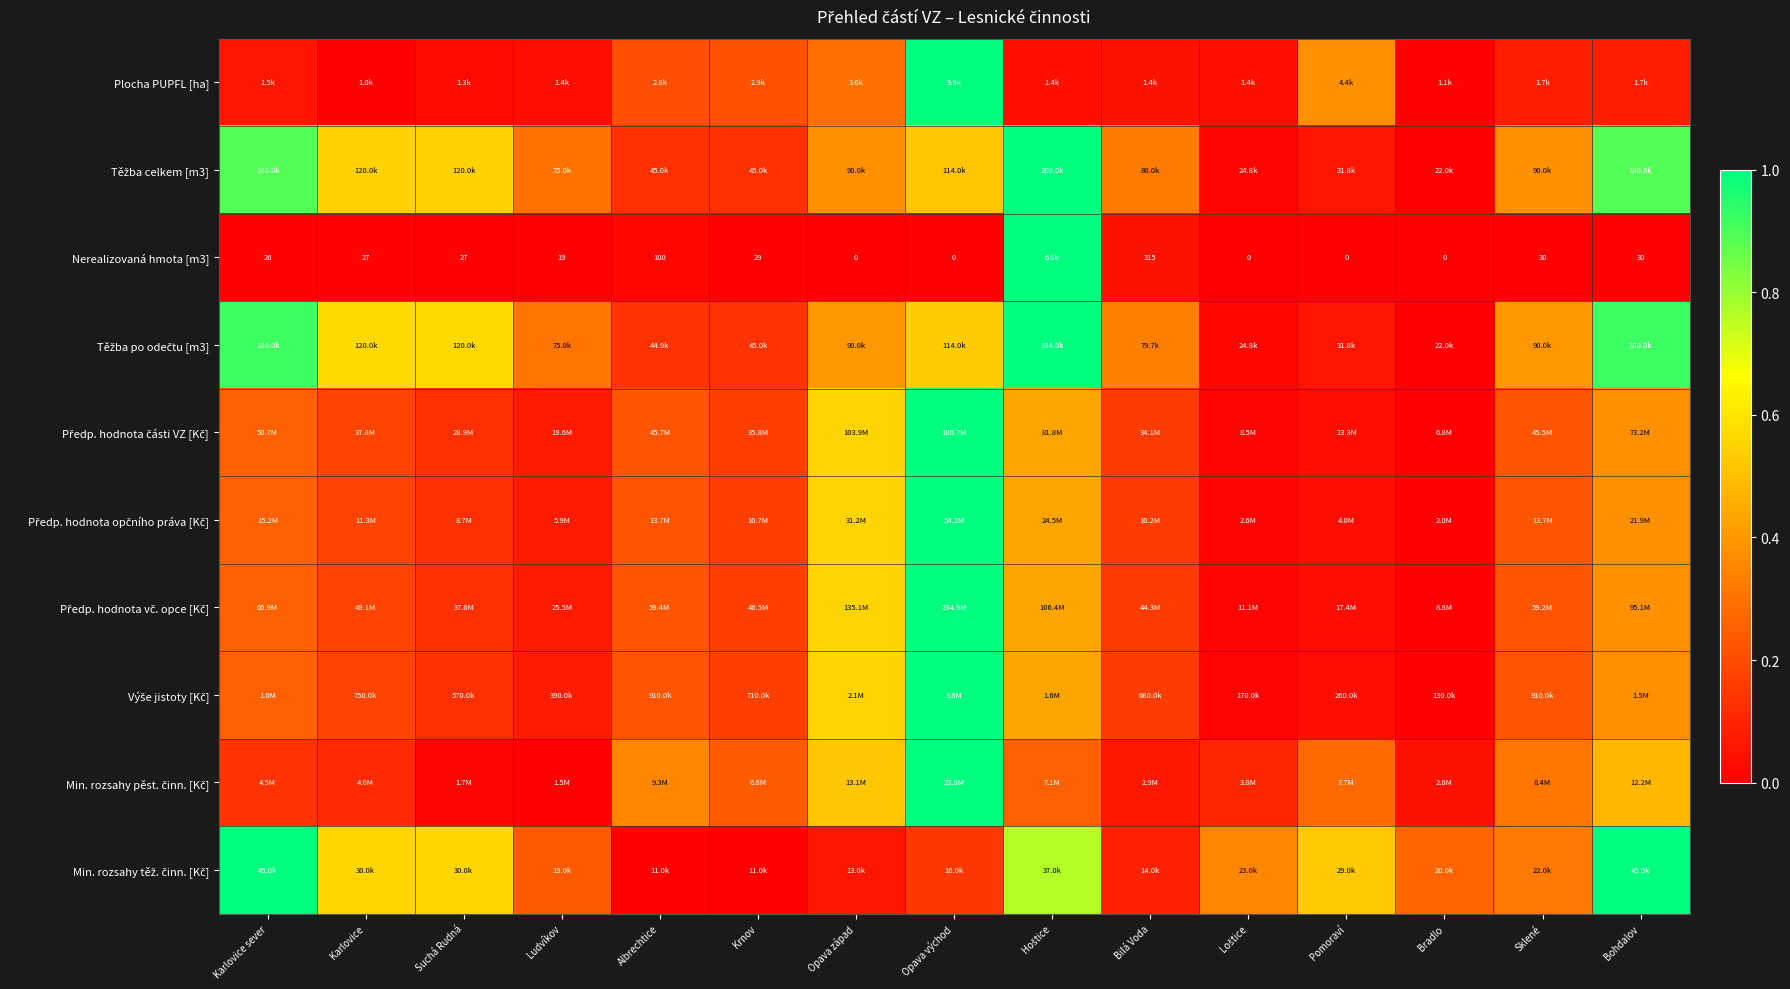

How many categories are shown in the chart?

15